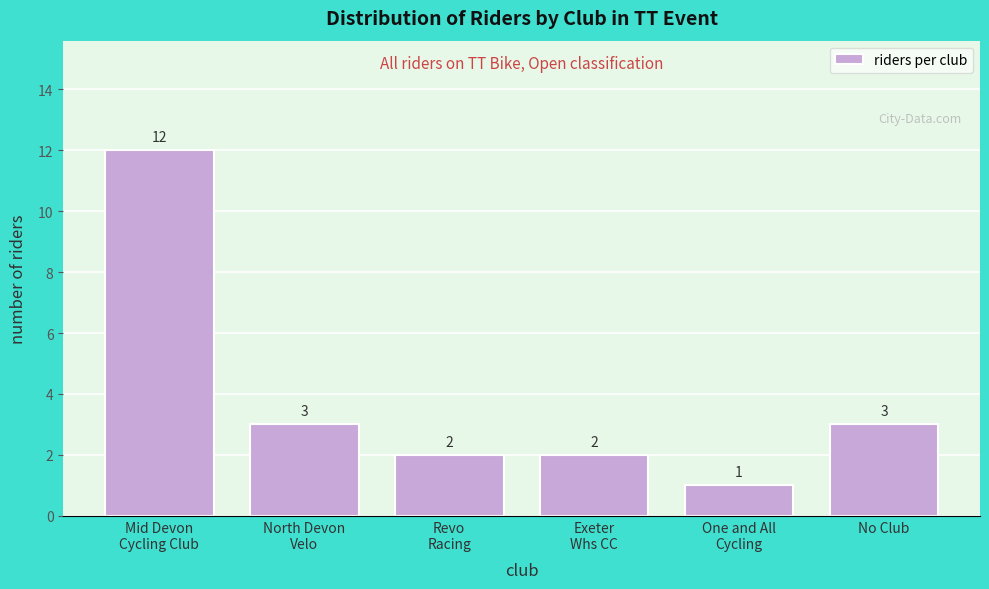

Reading left to right, extract all data points from this chart.

12	3	2	2	1	3